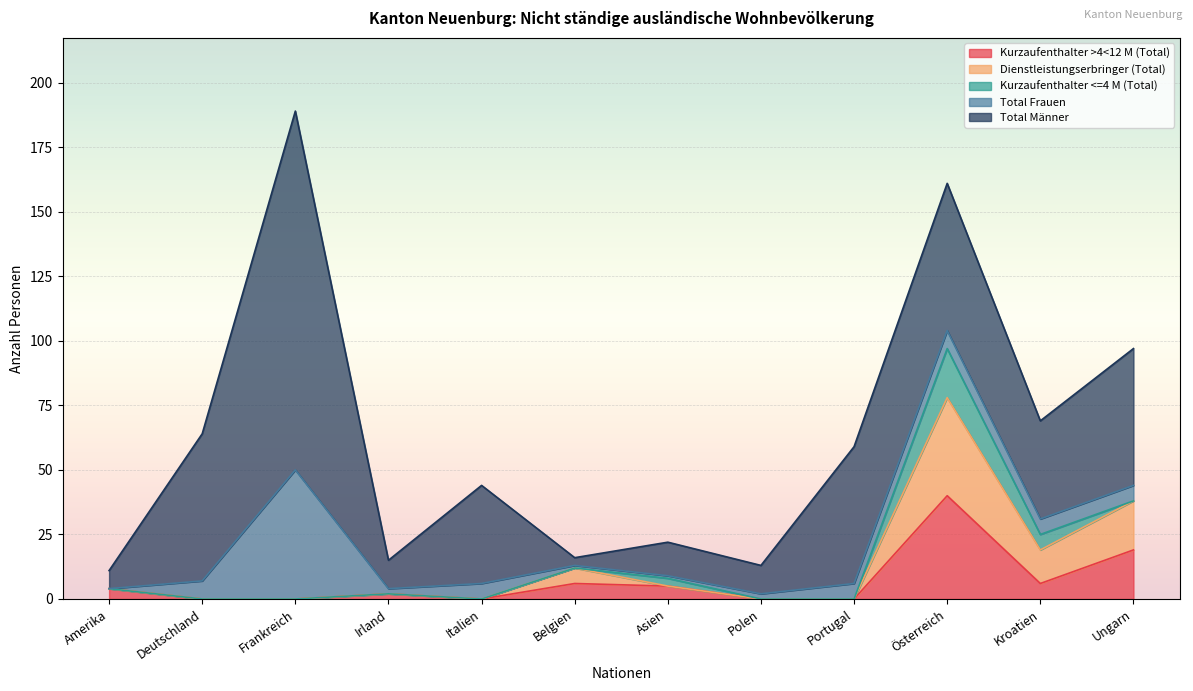

True or false: Dienstleistungserbringer (Total) and Kurzaufenthalter <=4 M (Total) intersect in this chart.

False